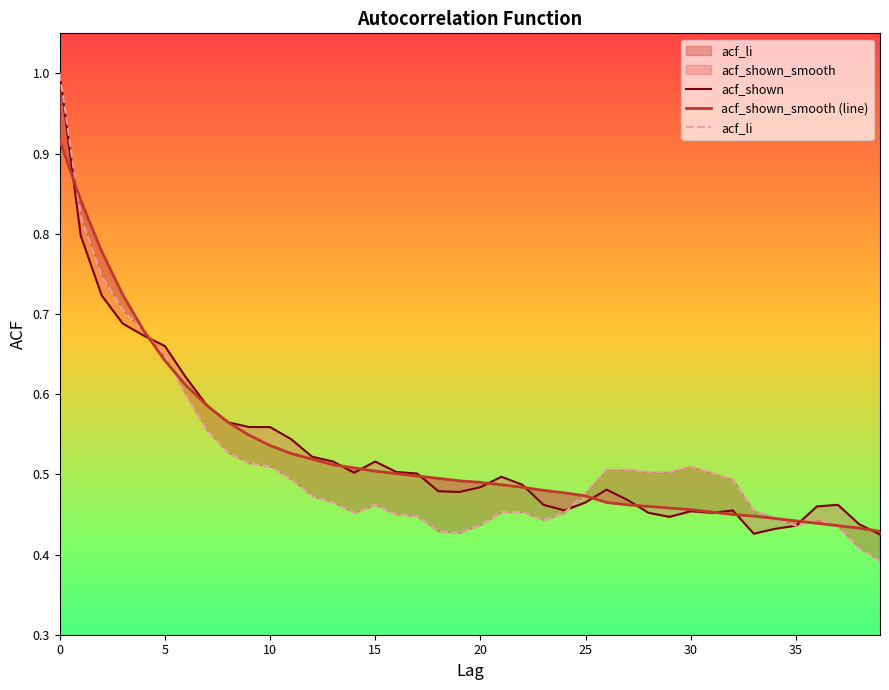

What is the sum of all acf_shown_smooth (line) values?

21.2